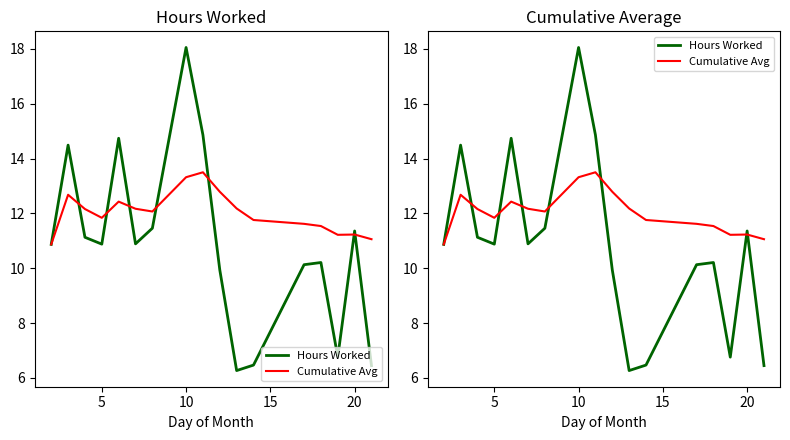

How many intersections are there between Hours Worked and Cumulative Avg?

7